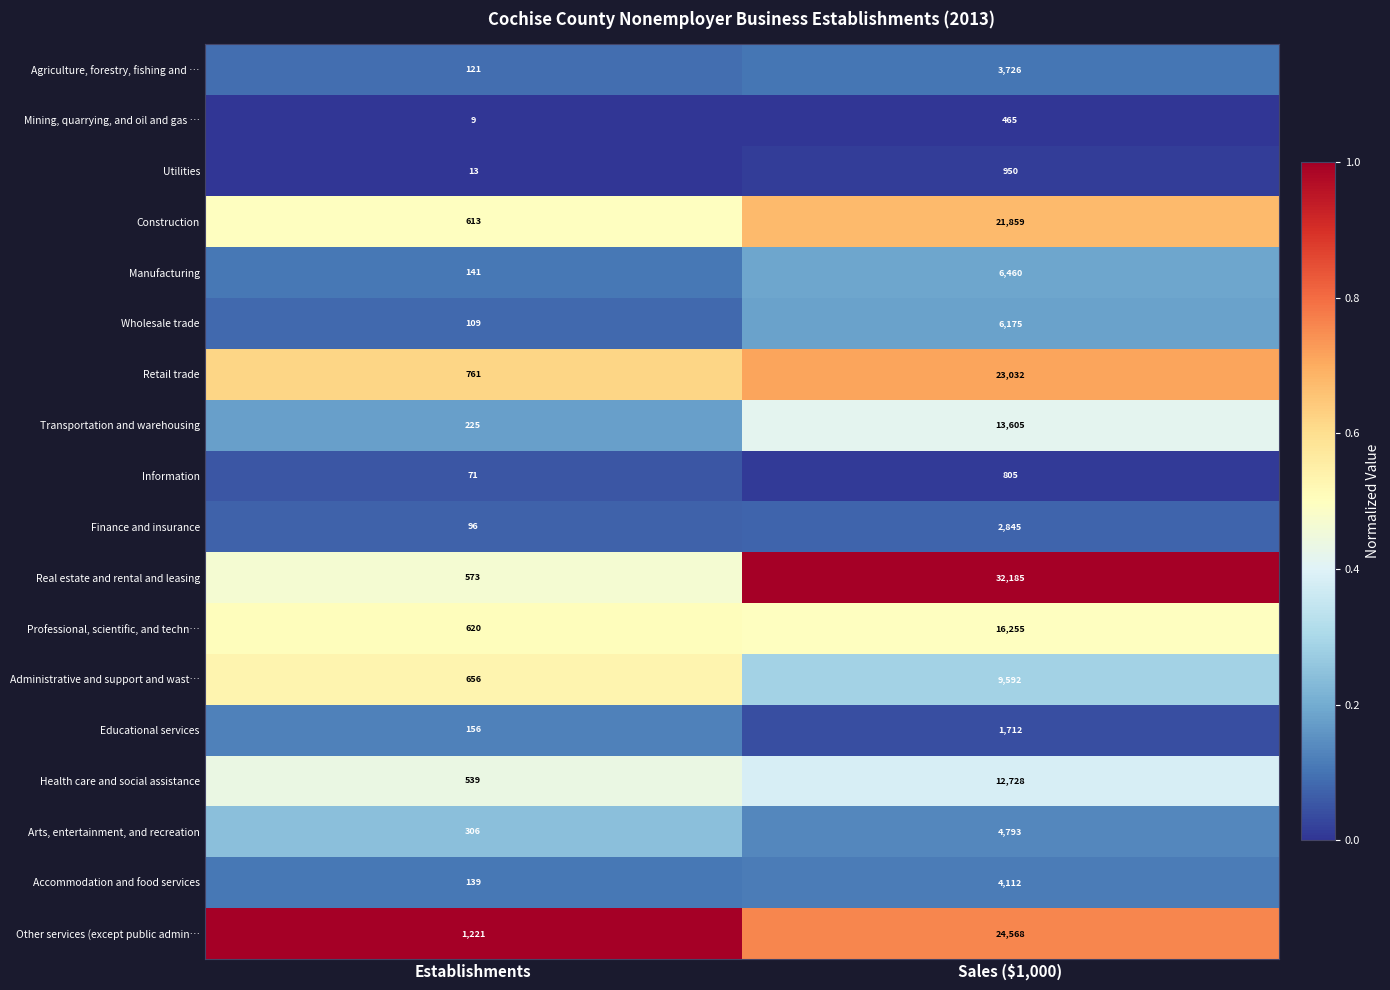

What is the maximum value shown in the chart?

32185